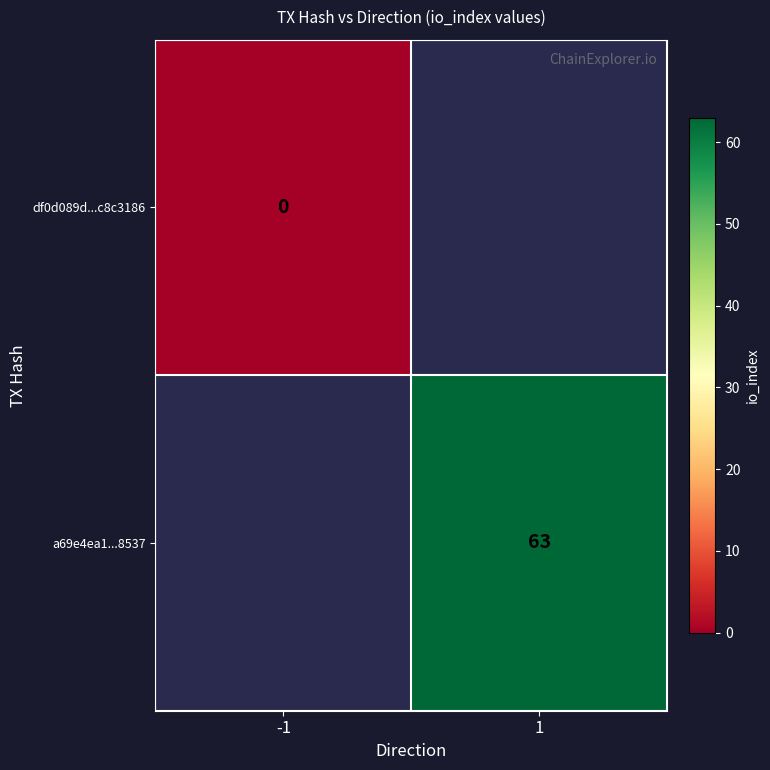

Is it true that a69e4ea1...8537 equals 63 at 1?

True